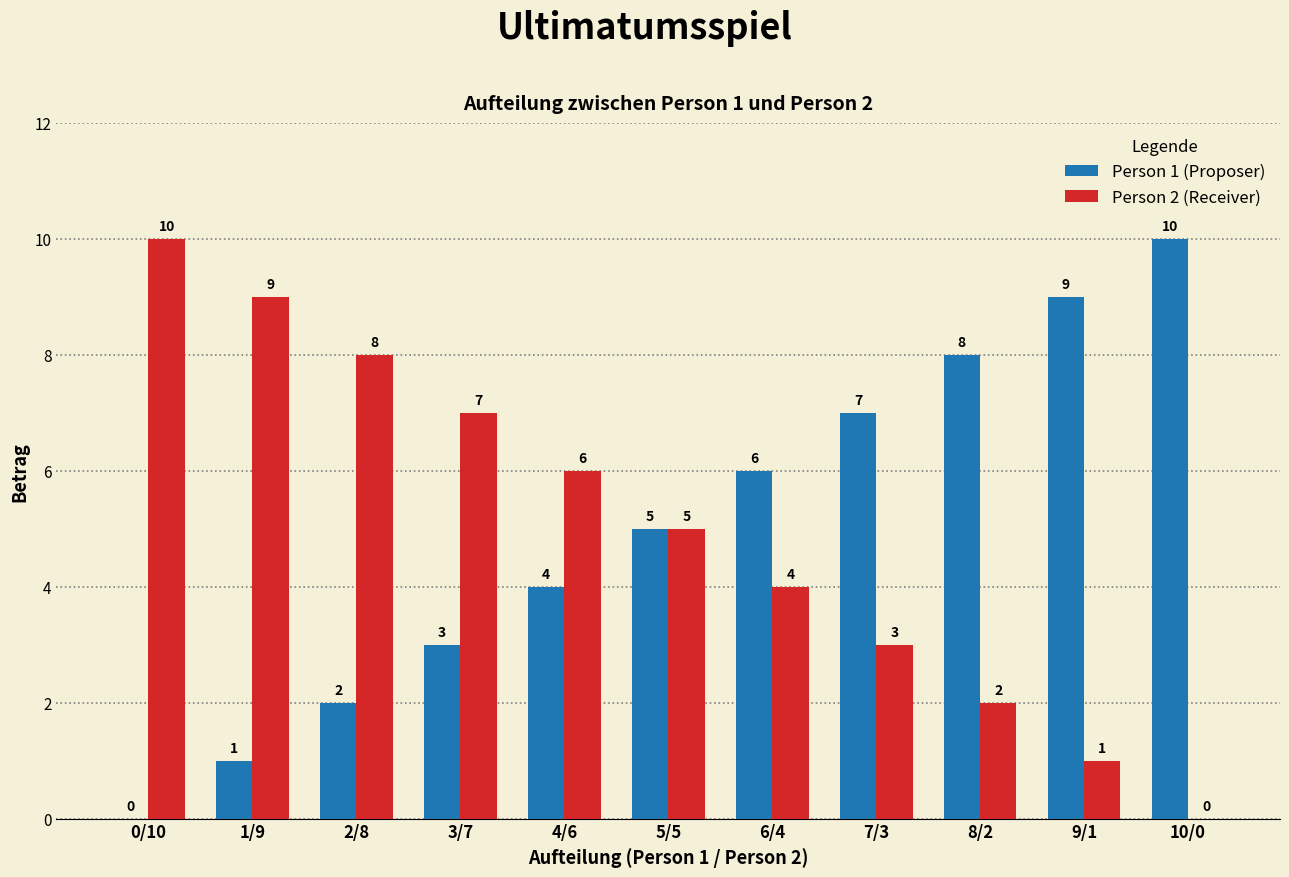

How many groups of bars are there?

11